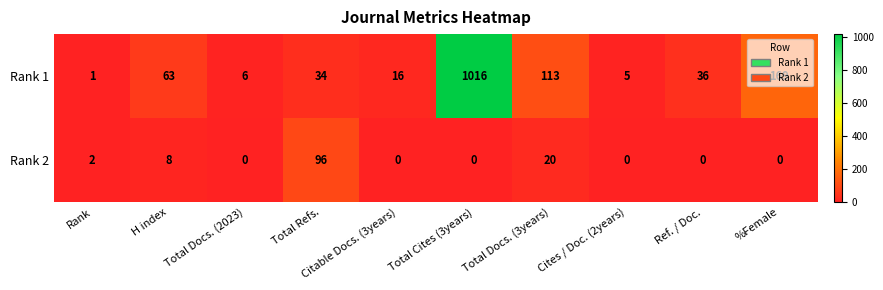

The value of Rank 2 at Total Cites (3years) is 57. True or false?

False